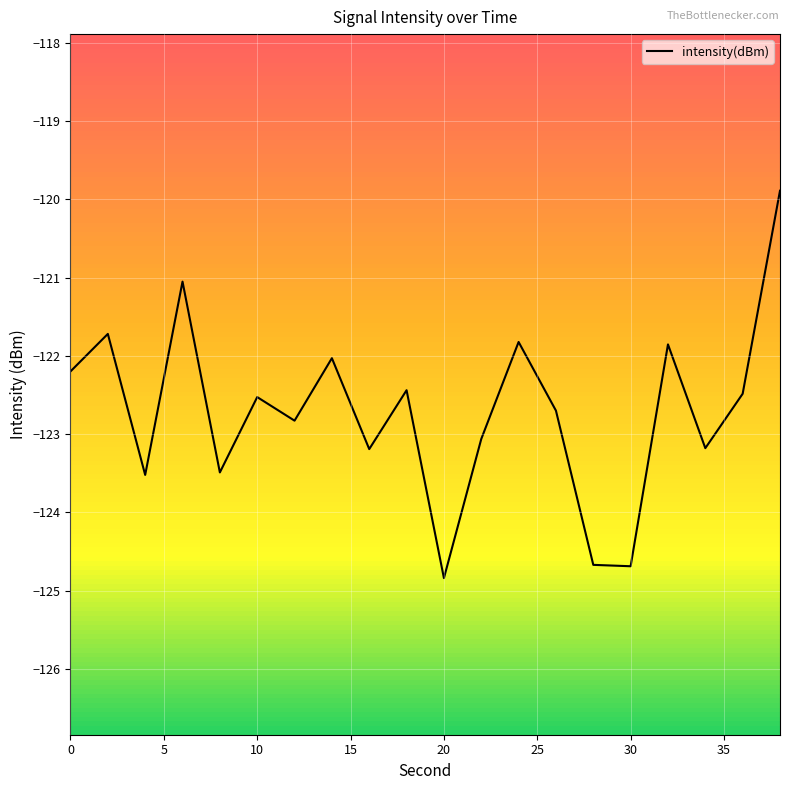

What is the smallest value displayed?

-124.8